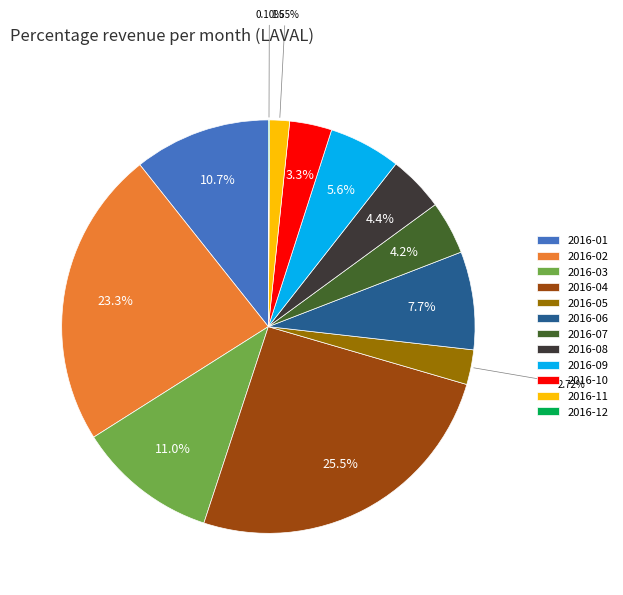

Does 2016-09 account for over 50% of the chart?

No